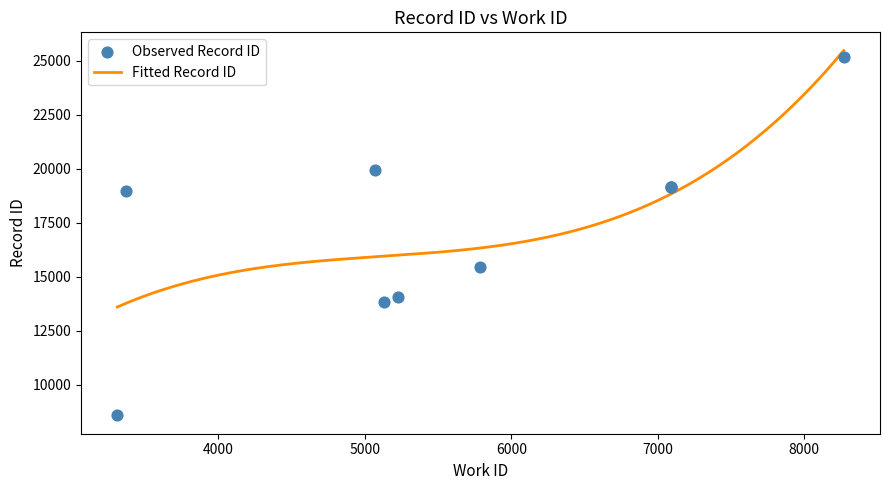

What is the lowest value of the Fitted Record ID series?

13597.0